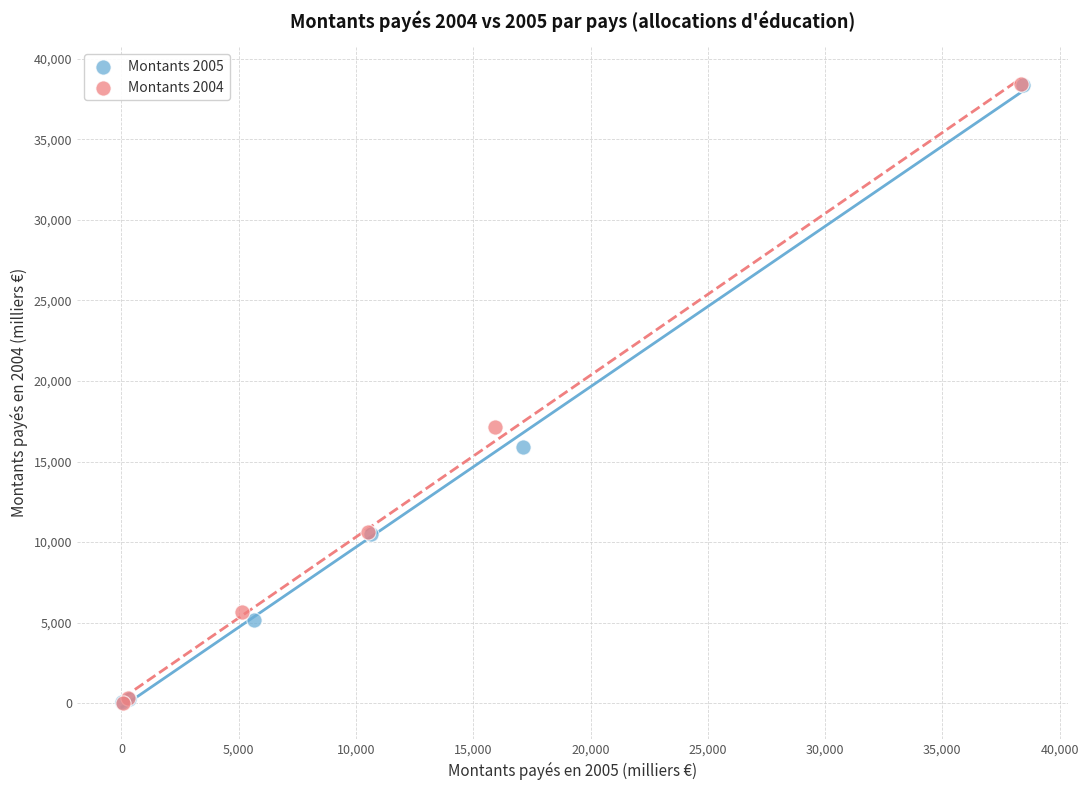

Which series has the largest Y range (max minus min)?

Montants 2004